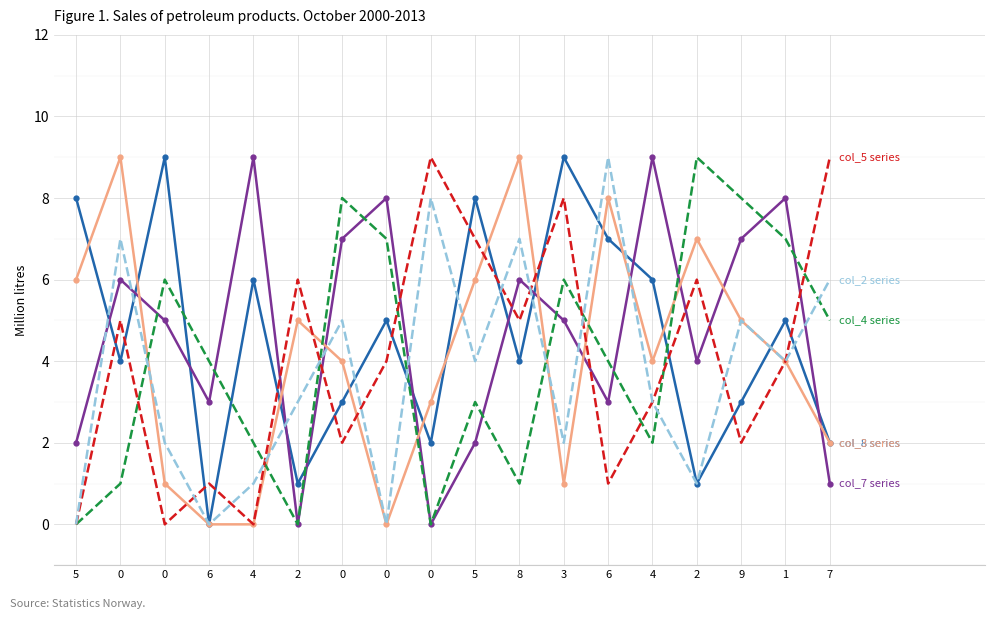

How many lines are shown in the chart?

6